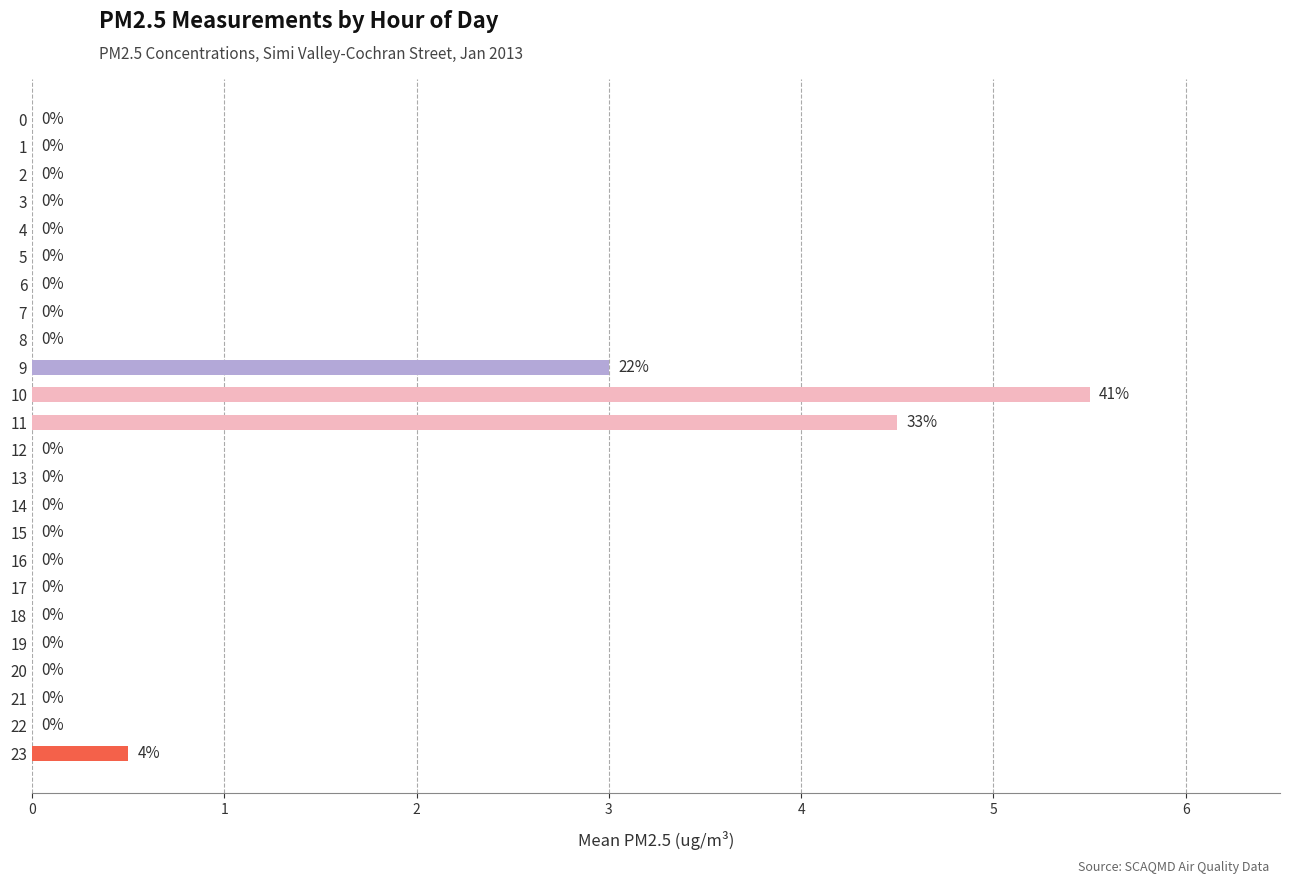

True or false: the data shows -1.8 at 11.

False